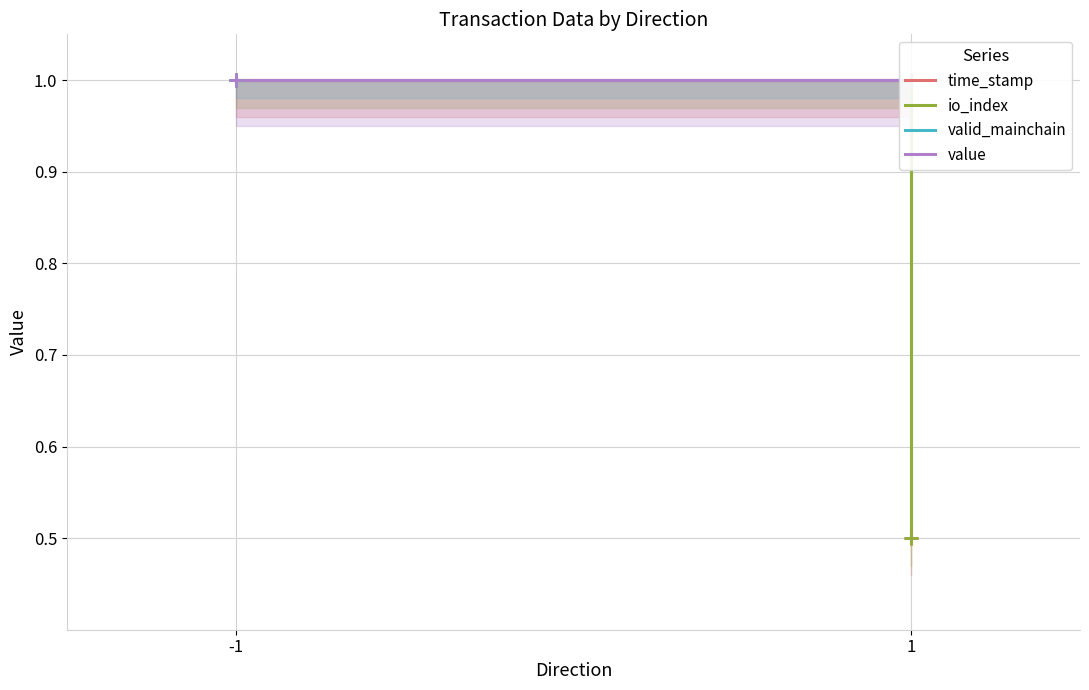

How many data points does each series have?

2